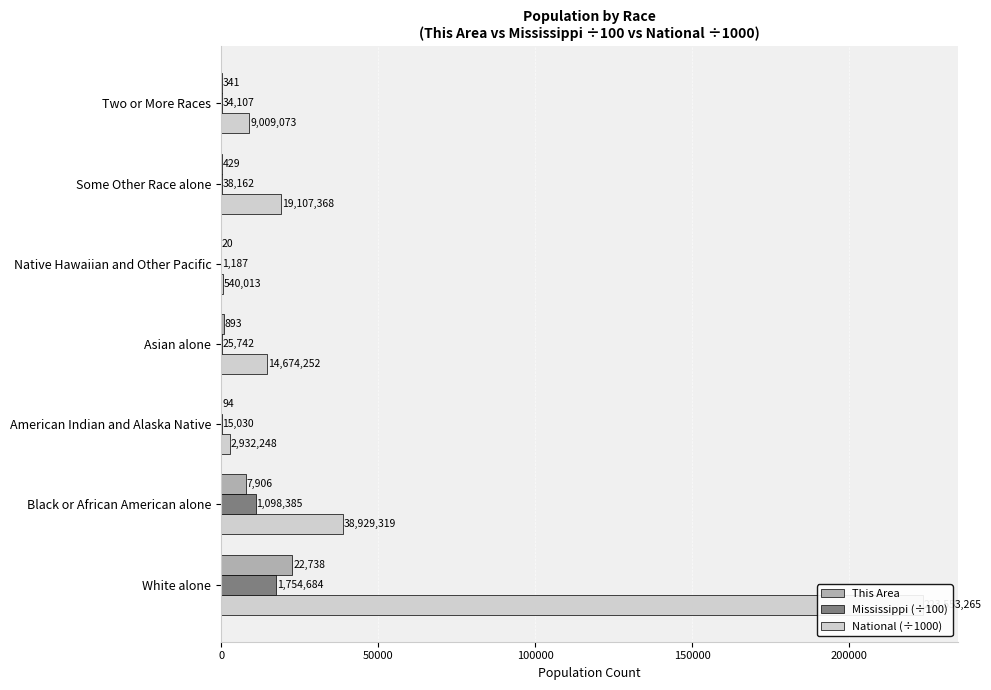

How many series are shown in this chart?

3